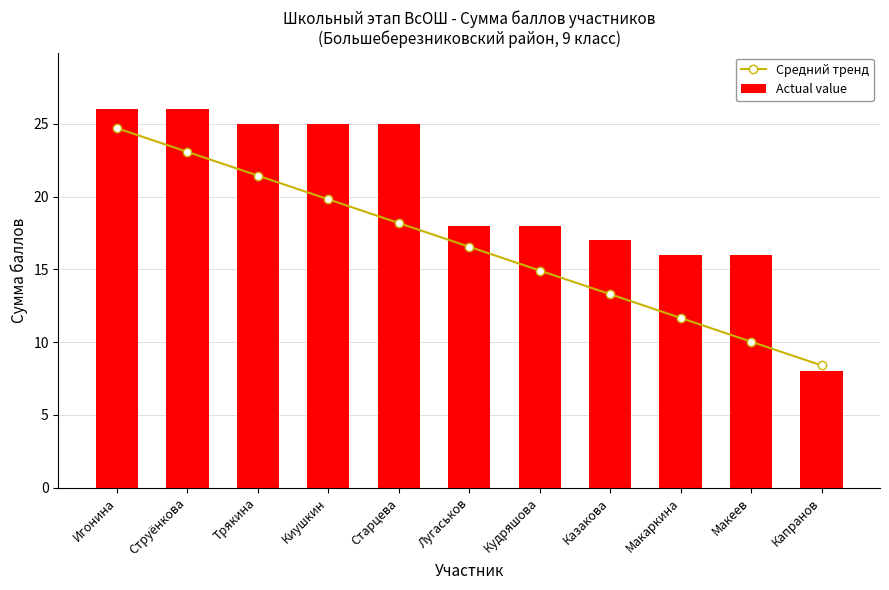

Where does the Средний тренд series first go above 16?

Игонина